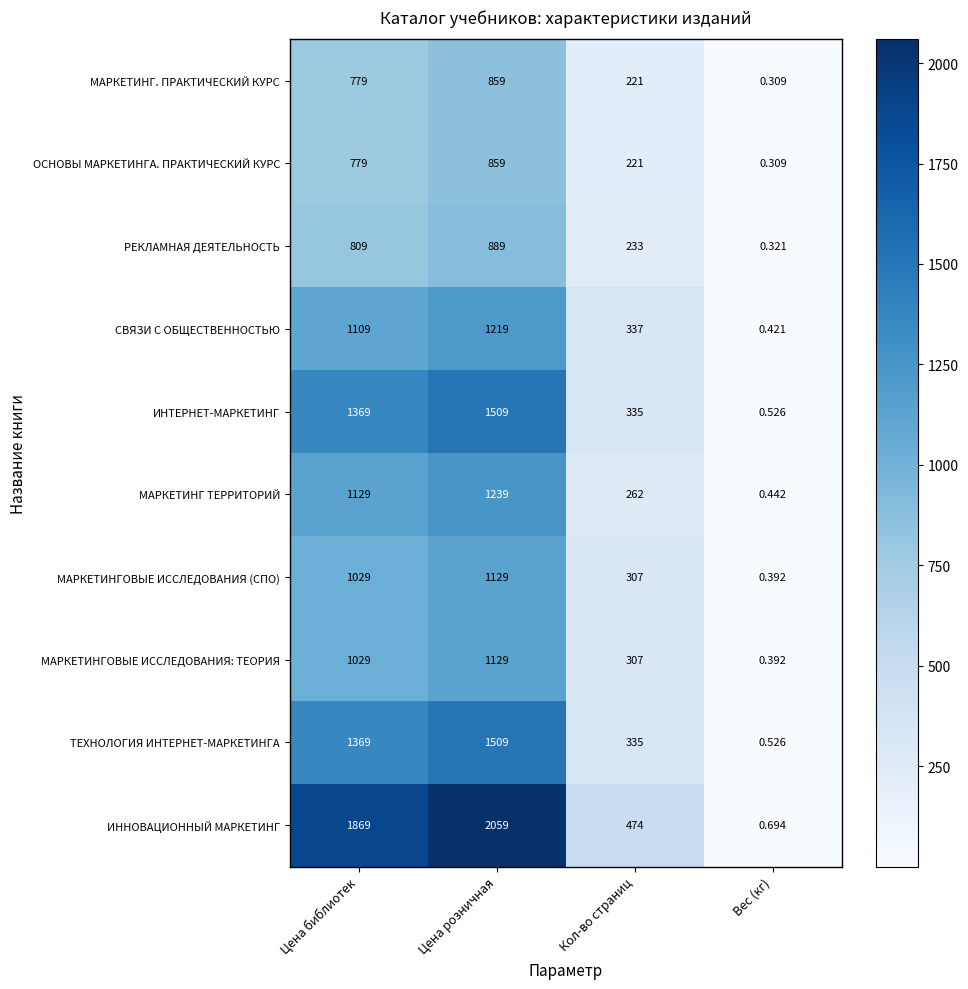

Rank the categories by ТЕХНОЛОГИЯ ИНТЕРНЕТ-МАРКЕТИНГА value from lowest to highest.

Вес (кг), Кол-во страниц, Цена библиотек, Цена розничная